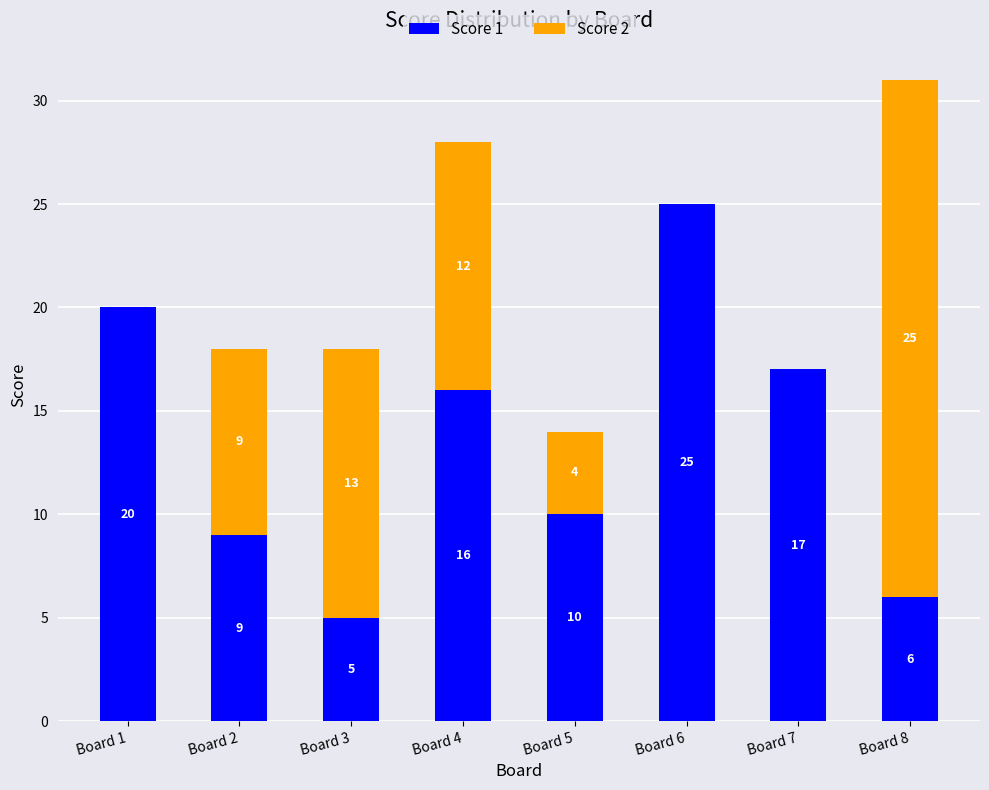

What is the total value across all series at Board 5?

14